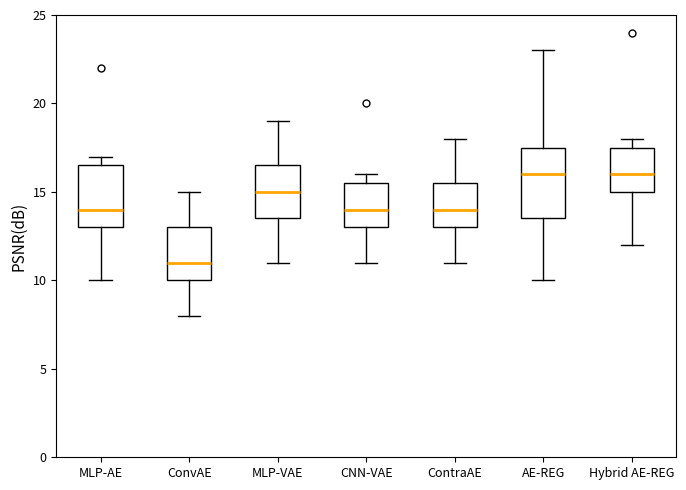

Which box has the lowest median line?

ConvAE